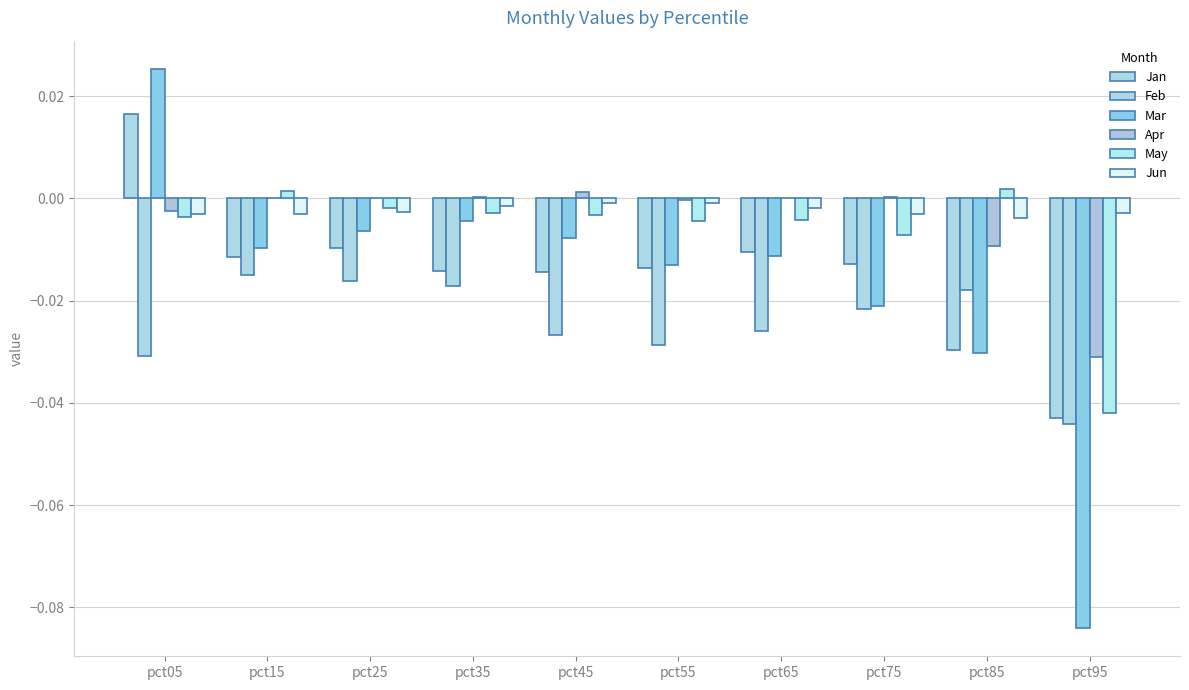

Which series has the largest total across all categories?

Jun